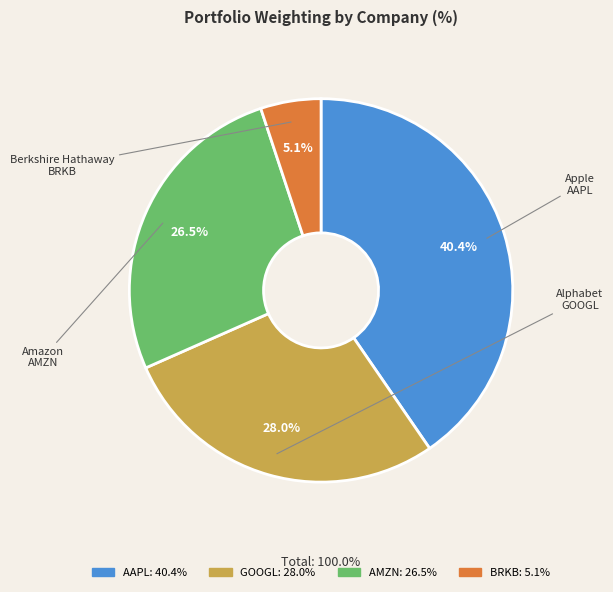

Does any single category account for the majority?

No